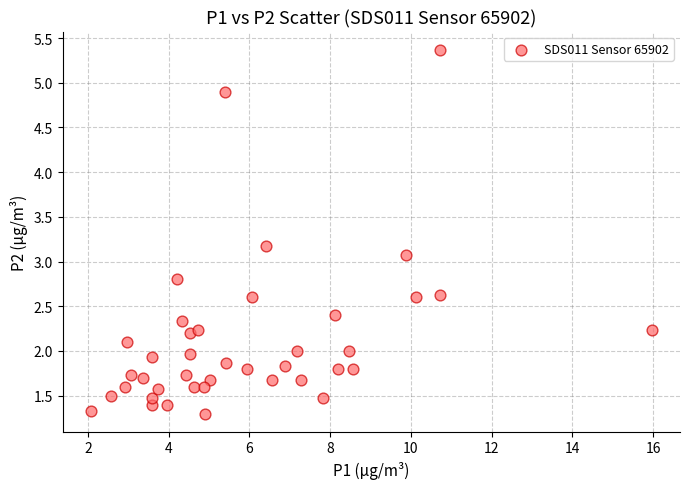

What Y value in the scatter plot is closest to 3?

3.1